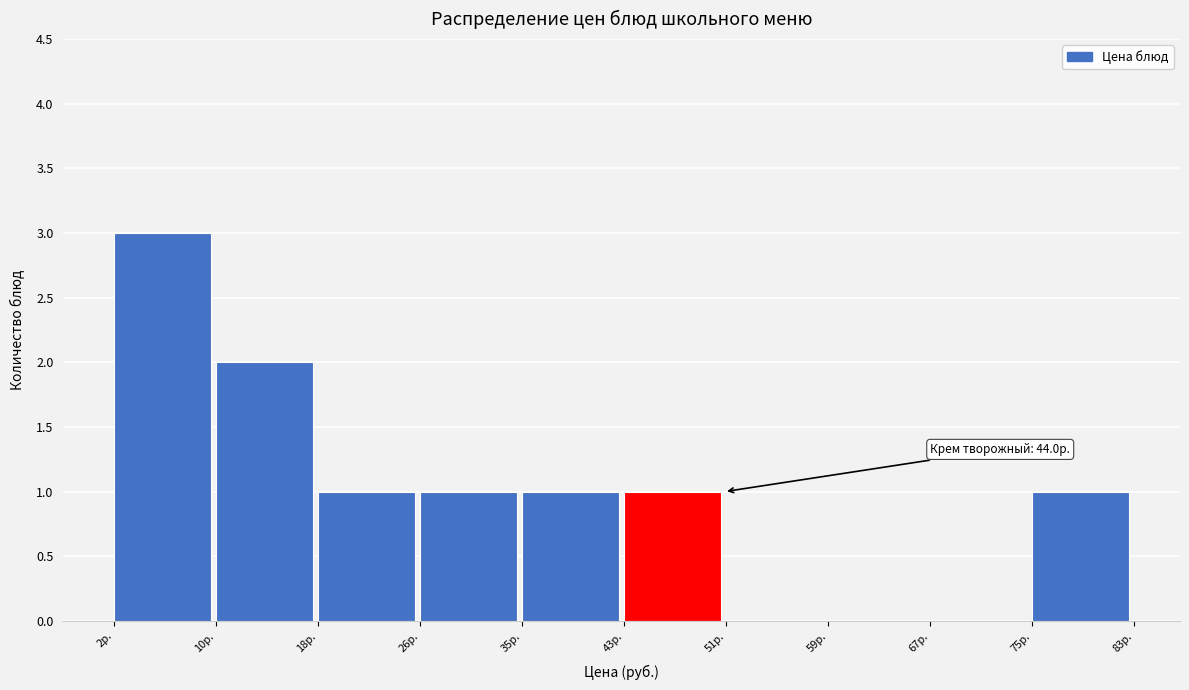

Which range on the x-axis has the tallest bar?

2 to 10